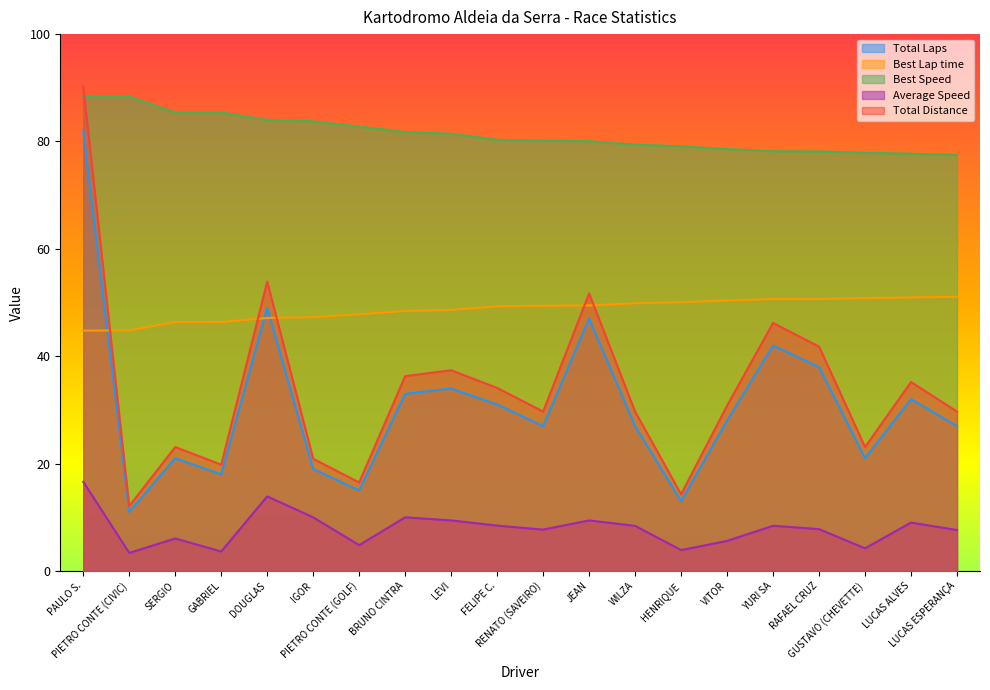

How many lines are shown in the chart?

5